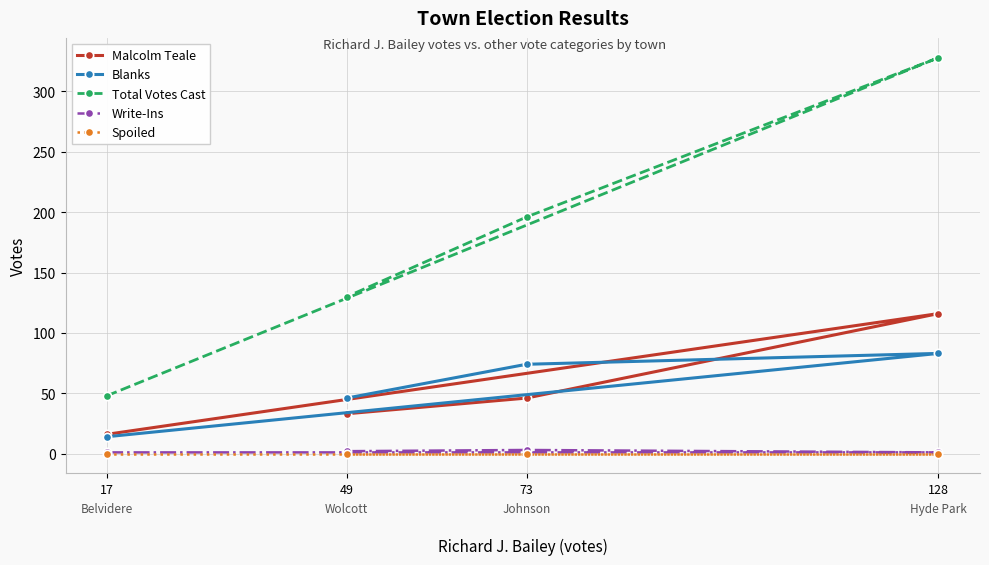

Rank the series by their maximum value, from lowest to highest.

Spoiled, Write-Ins, Blanks, Malcolm Teale, Total Votes Cast